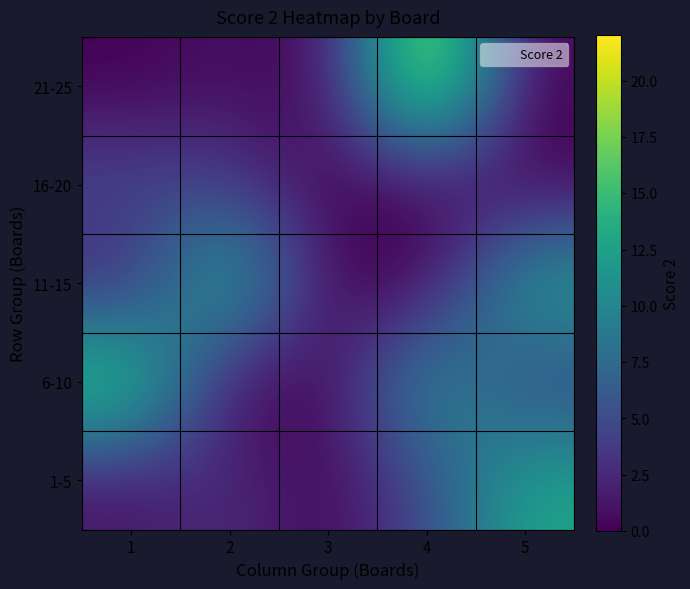

What is the total value across all series at 2?

23